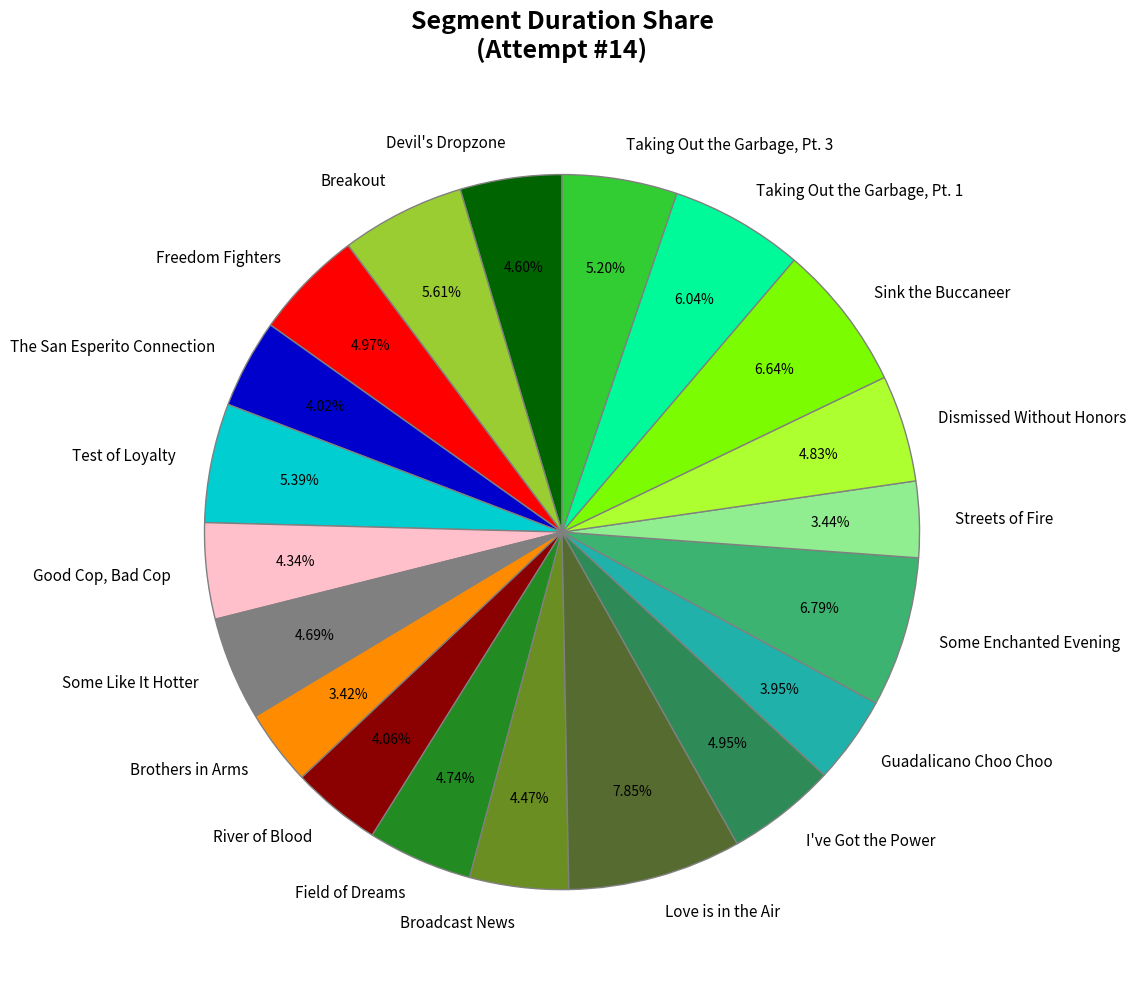

To the nearest percent, what portion does Breakout represent?

6%